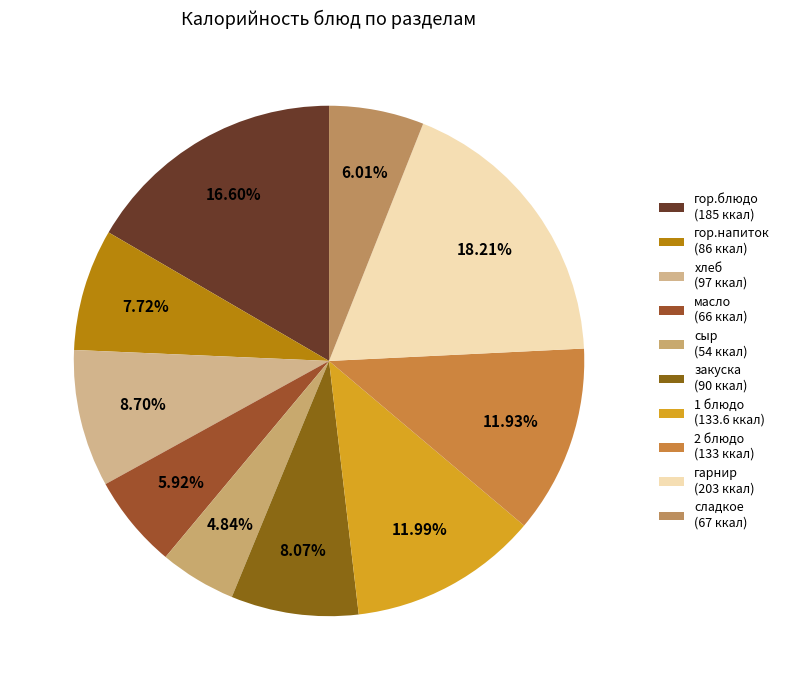

To the nearest percent, what is the difference between the хлеб and сладкое slice percentages?

3%